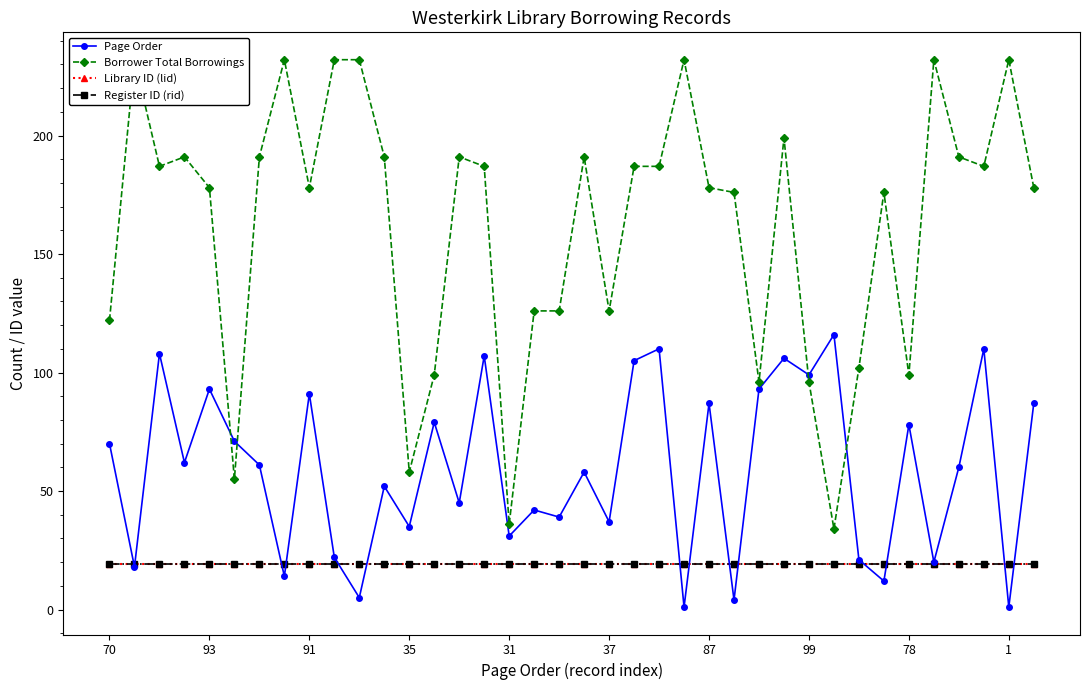

Is it true that Borrower Total Borrowings equals 39 at 93?

False